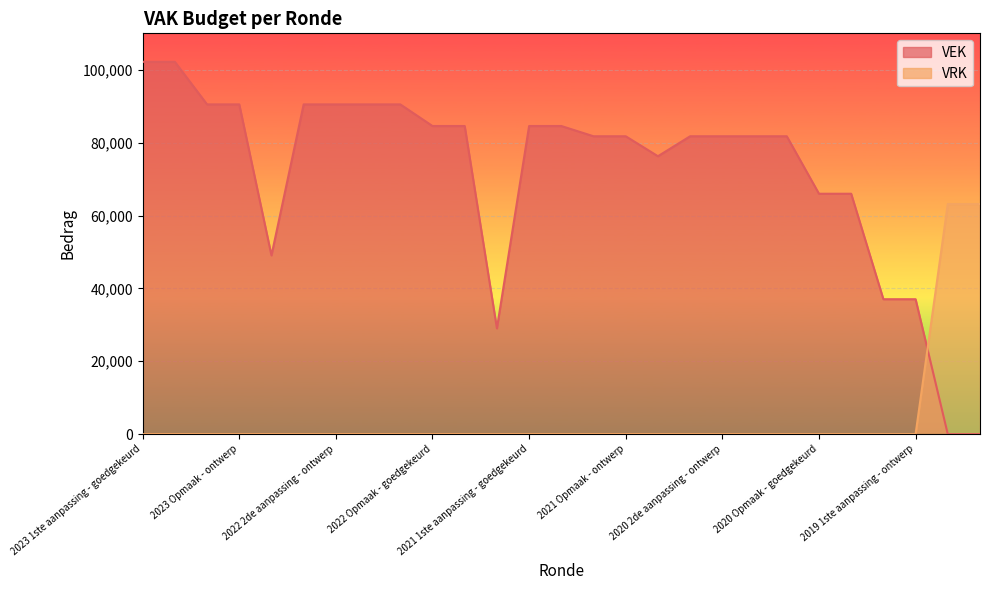

What is the difference between the maximum and second lowest values in the VEK series?

102182